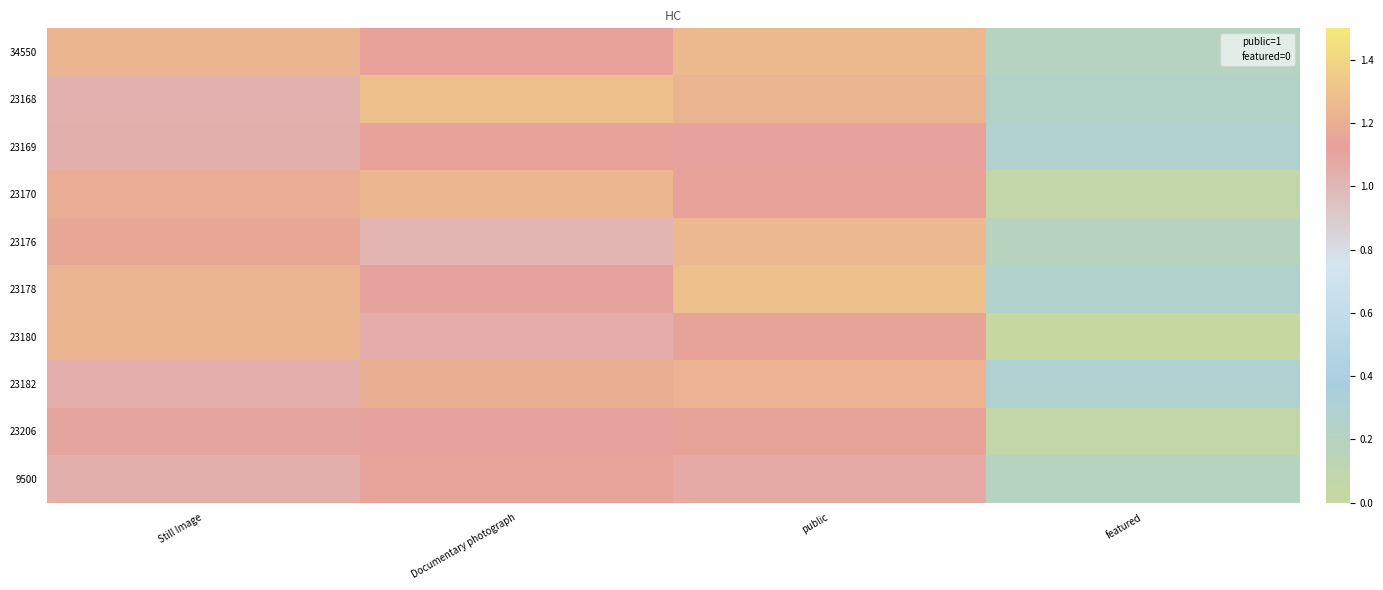

Which series has the largest range (max minus min)?

23180